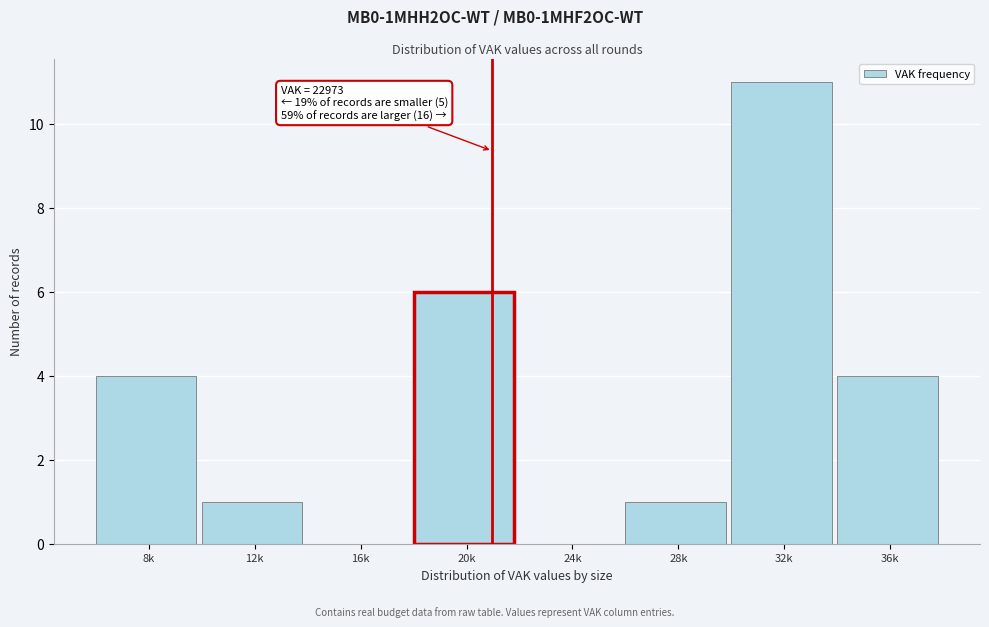

Reading left to right, what are all the values shown in this chart?

8k=4	12k=1	16k=0	20k=6	24k=0	28k=1	32k=11	36k=4